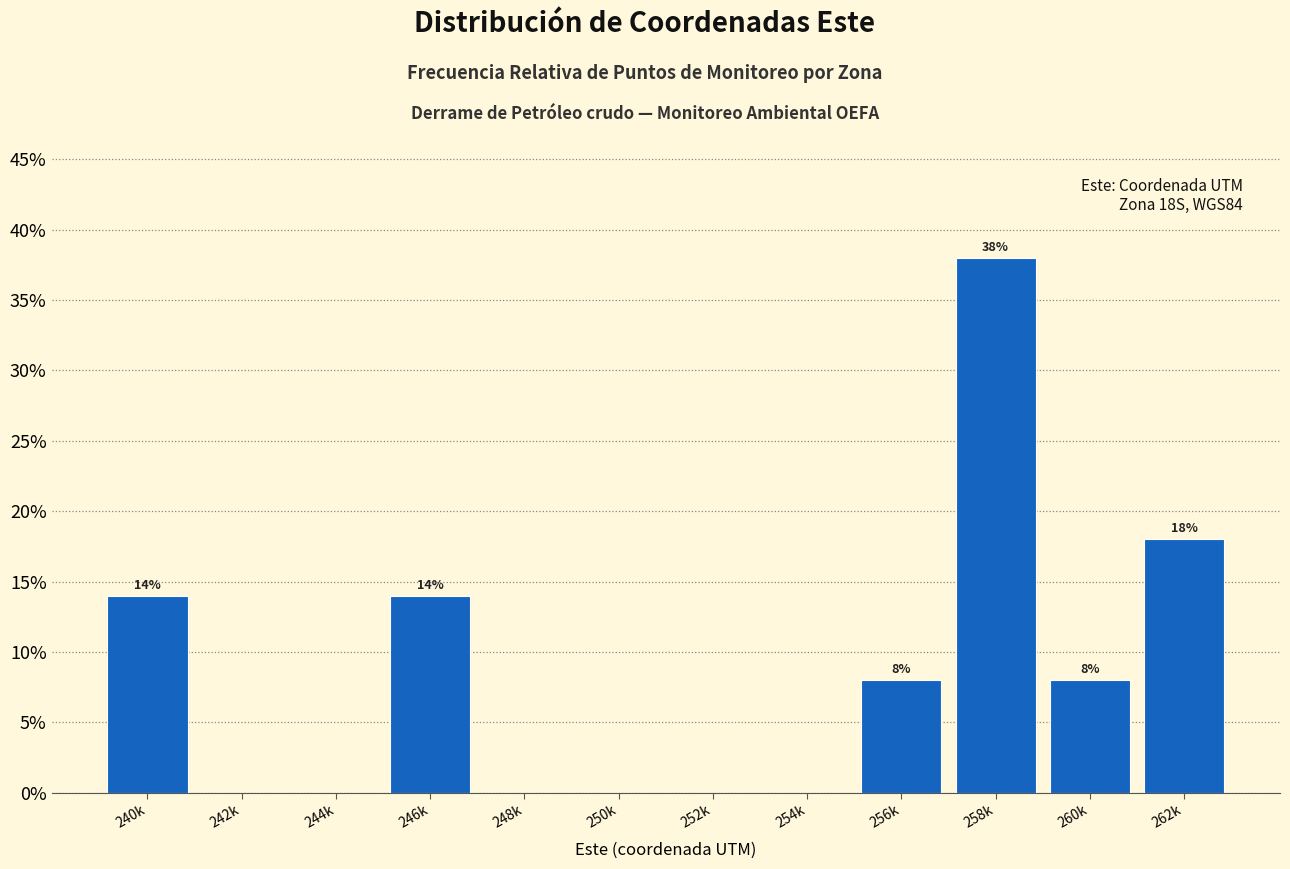

Reading left to right, list all the values displayed in this chart.

240k=14.0	242k=0.0	244k=0.0	246k=14.0	248k=0.0	250k=0.0	252k=0.0	254k=0.0	256k=8.0	258k=38.0	260k=8.0	262k=18.0